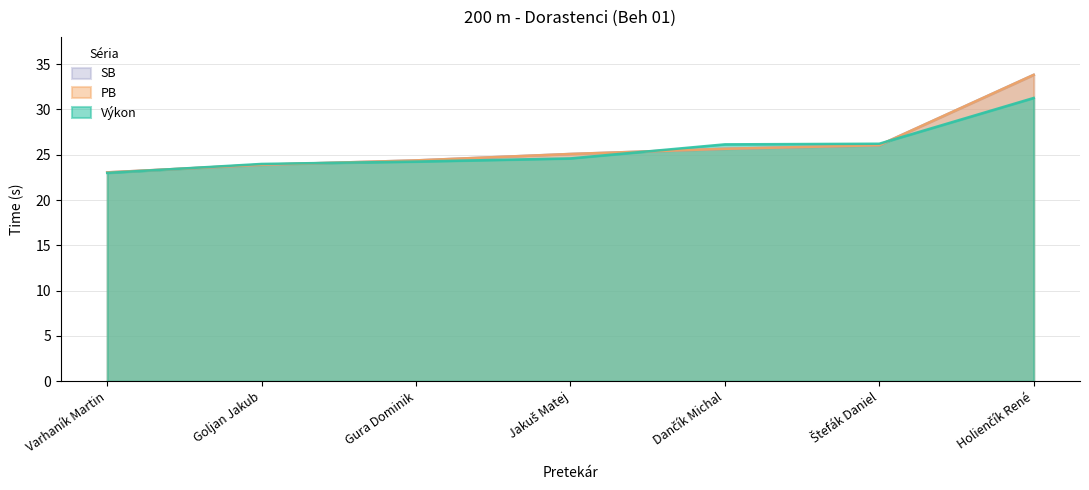

Reading right to left, list all the values displayed in this chart.

Výkon: Holienčík René=31.3	Štefák Daniel=26.2	Dančík Michal=26.1	Jakuš Matej=24.6	Gura Dominik=24.2	Goljan Jakub=24.0	Varhaník Martin=23.0
PB: Holienčík René=33.8	Štefák Daniel=26.1	Dančík Michal=25.6	Jakuš Matej=25.1	Gura Dominik=24.4	Goljan Jakub=23.9	Varhaník Martin=23.1
SB: Holienčík René=33.8	Štefák Daniel=26.1	Dančík Michal=25.6	Jakuš Matej=25.1	Gura Dominik=24.4	Goljan Jakub=23.9	Varhaník Martin=23.1